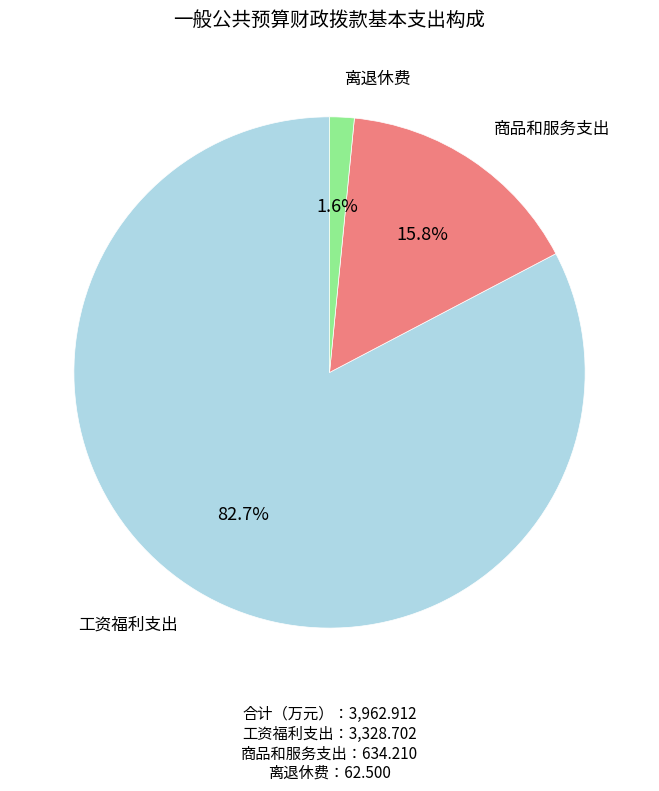

How many slices are in this pie chart?

3